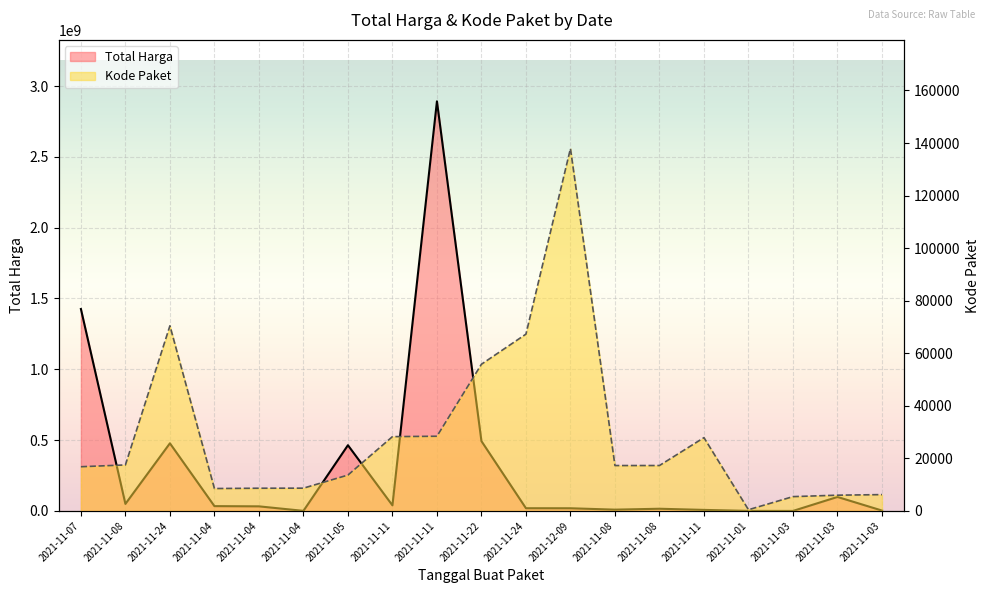

Reading left to right, what are all the values shown in this chart?

Total Harga: 1425867900	49730040	477600000	34000000	32441200	577875	464002100	39440000	2892122000	493000000	19175000	18900000	9180000	15513960	7401240	333600	78000	98772570	2772000
Kode Paket: 16823	17509	70453	8530	8646	8668	13652	28271	28425	55826	67279	137876	17272	17283	27891	464	5449	5997	6214